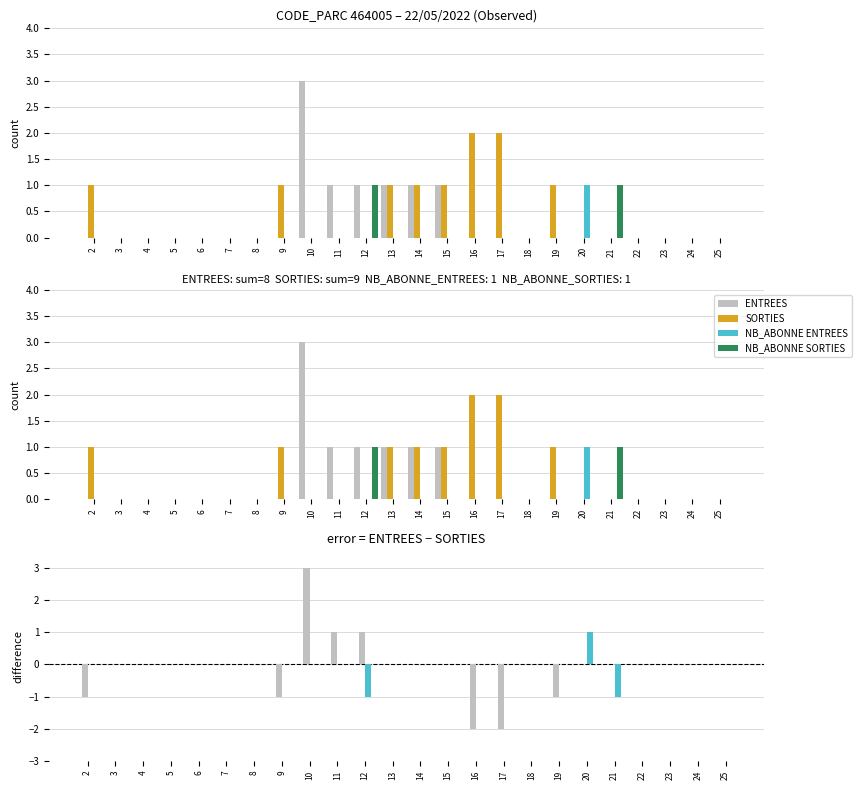

The value of SORTIES at 18 is -1. True or false?

False